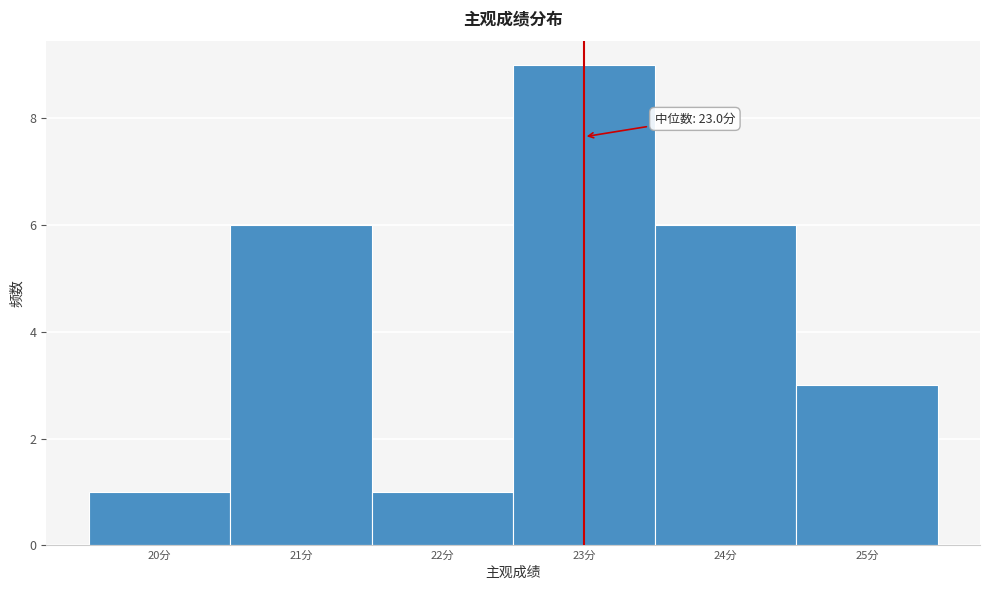

Over which range of the x-axis is the bar tallest?

22.5 to 23.5